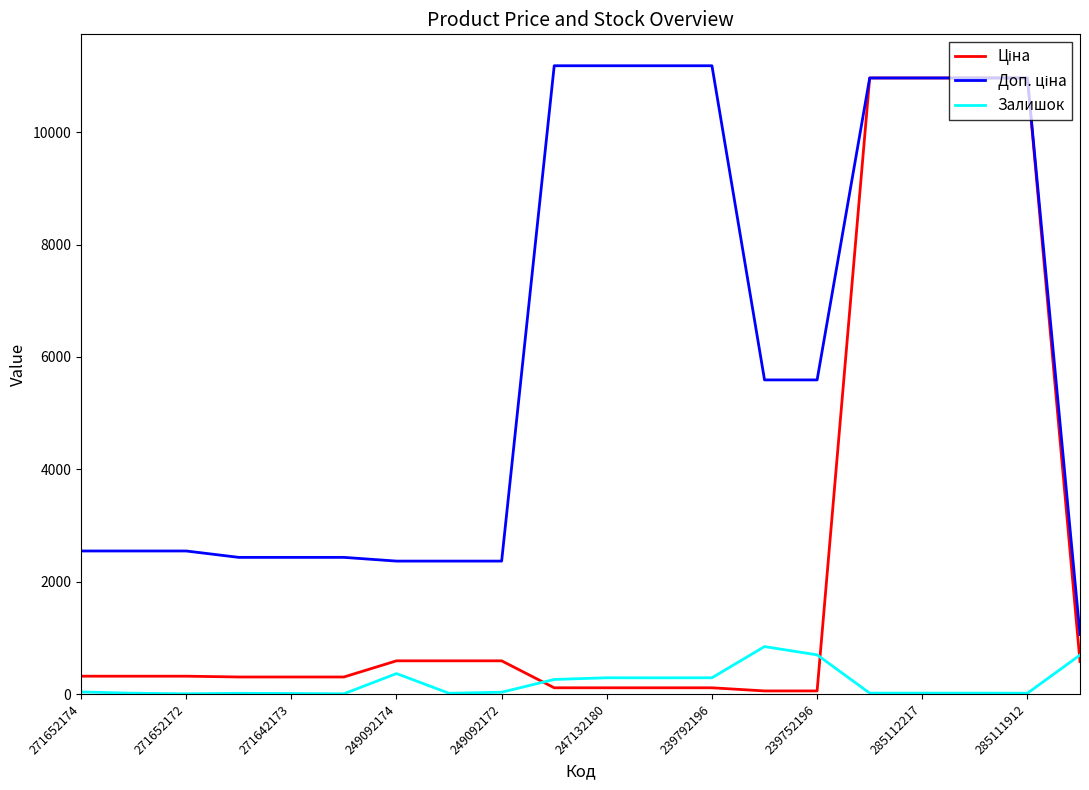

What is the maximum value shown in the chart?

11182.0